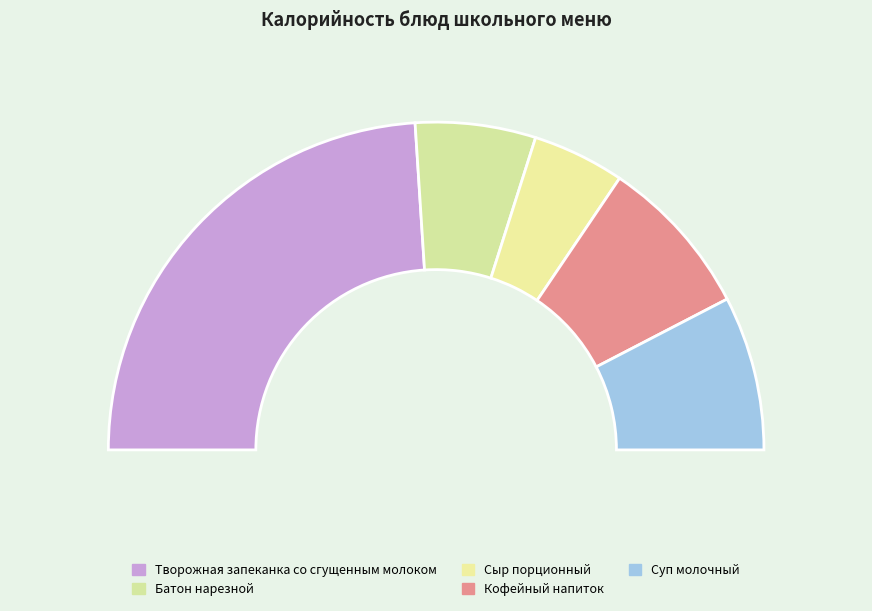

Which category has the biggest portion of the pie?

Творожная запеканка со сгущенным молоком